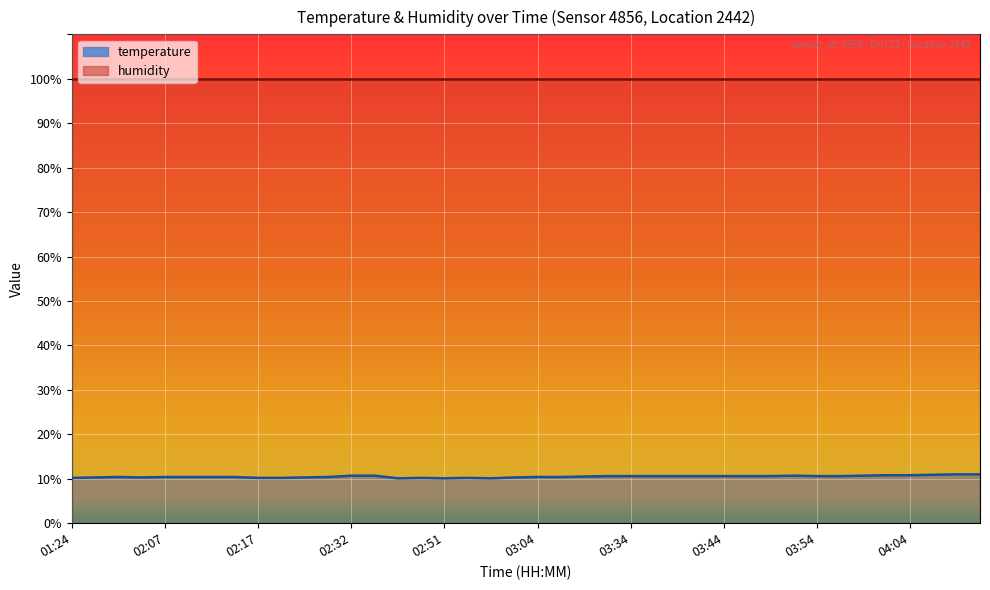

How many interior local peaks (higher than both neighbors) does the data have?

4